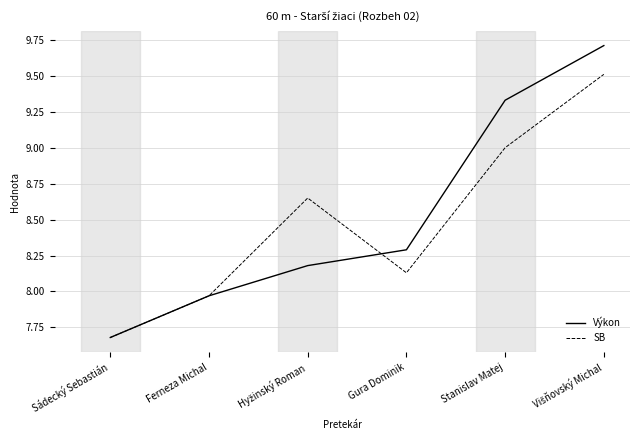

Which series has the largest total across all categories?

Výkon